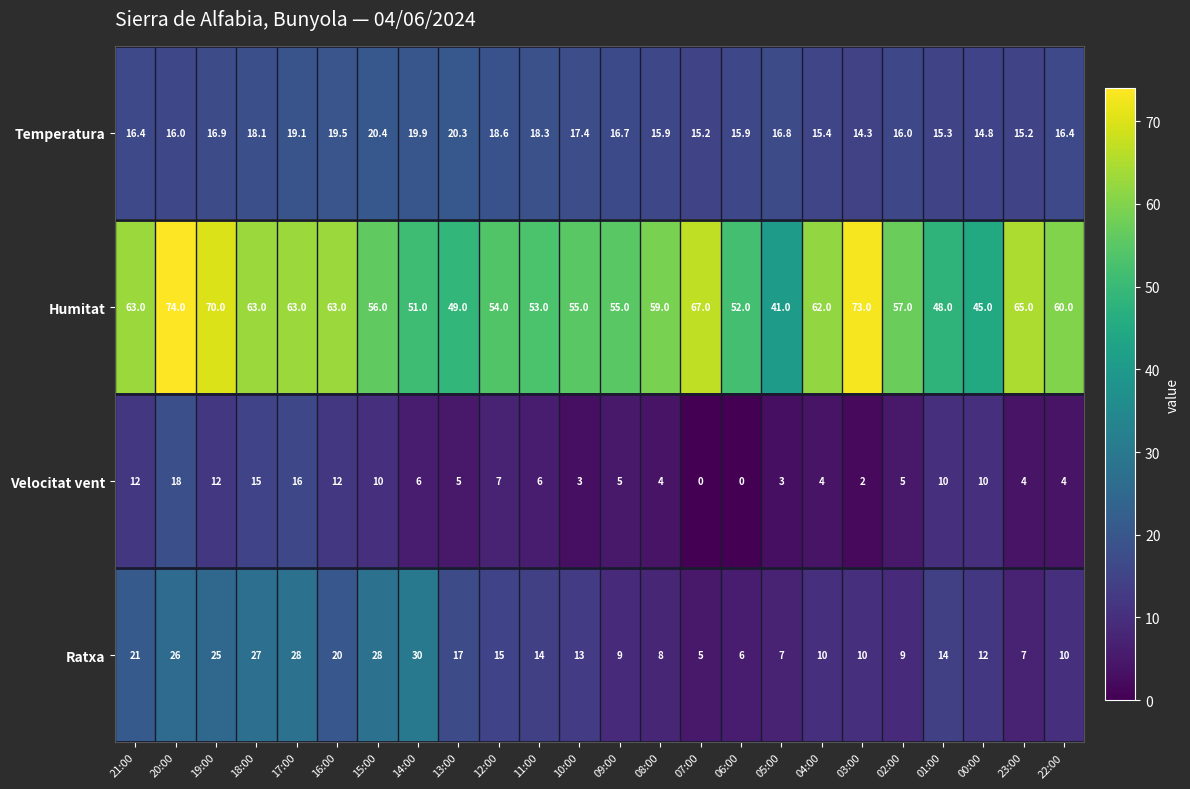

What is the difference between the maximum and minimum values in the Humitat series?

33.0